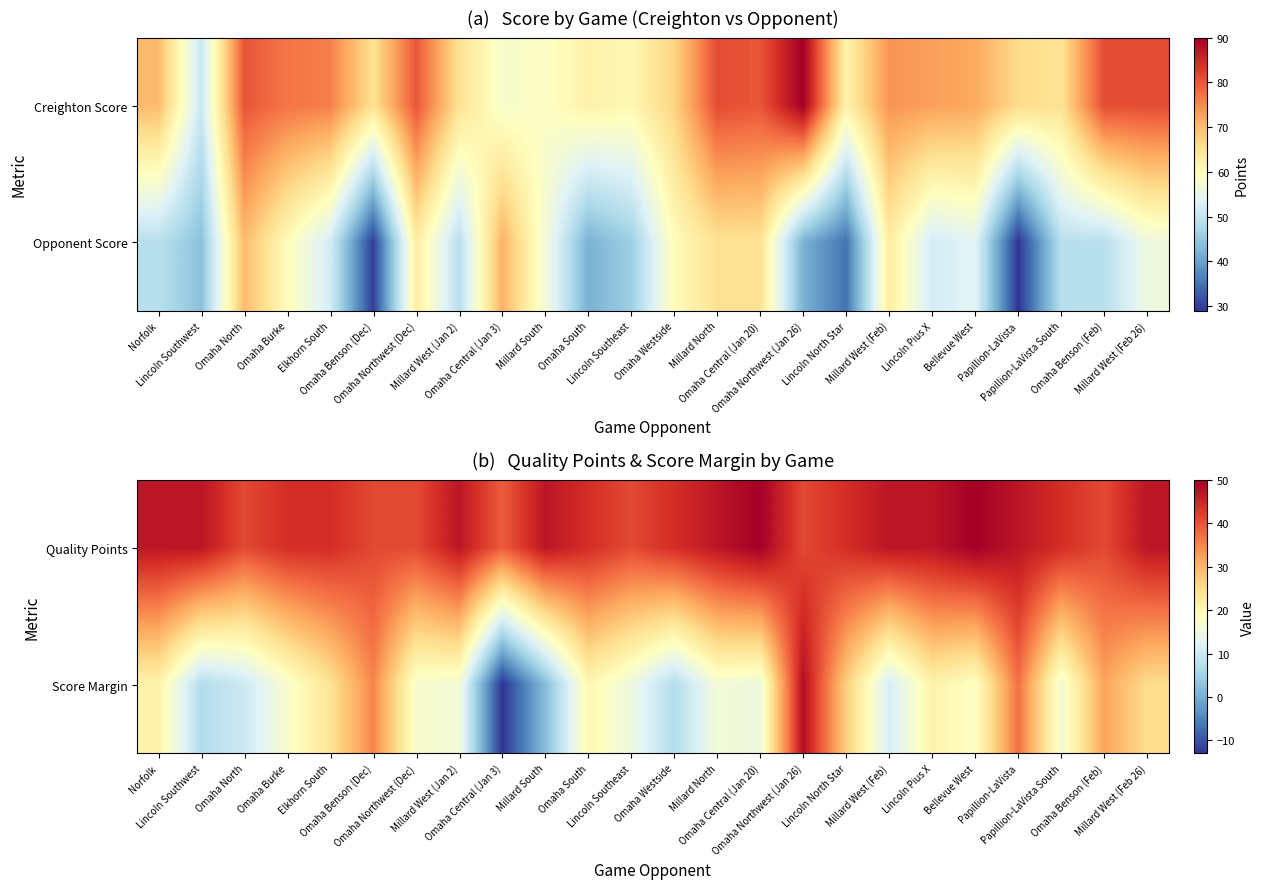

Count the number of categories in the chart.

24